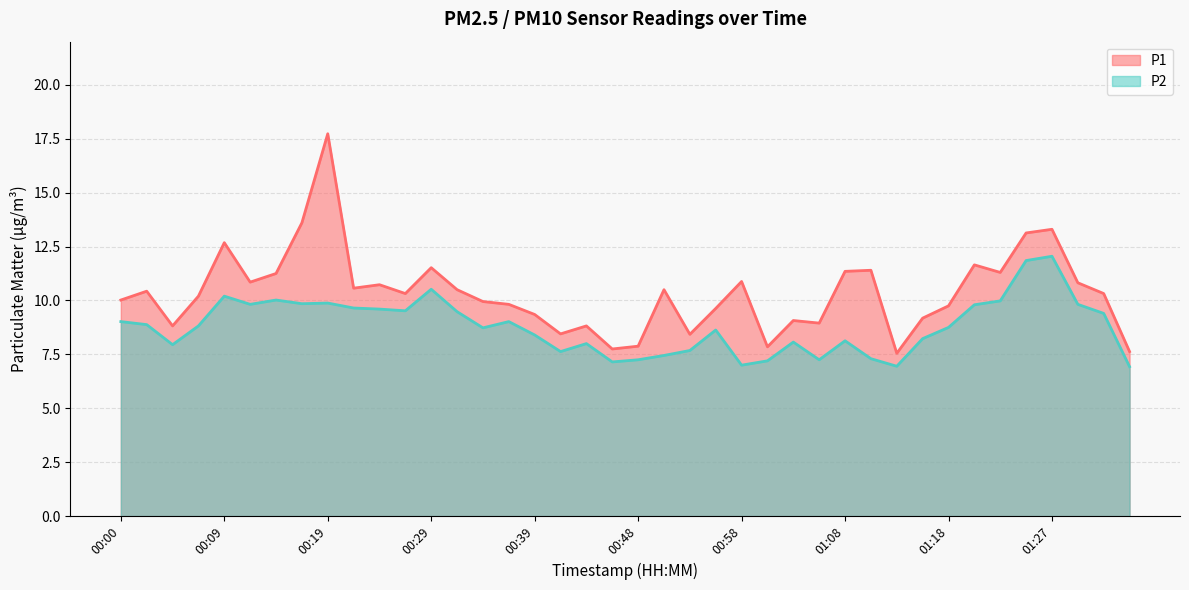

Where does the P1 series first go above 10?

00:00